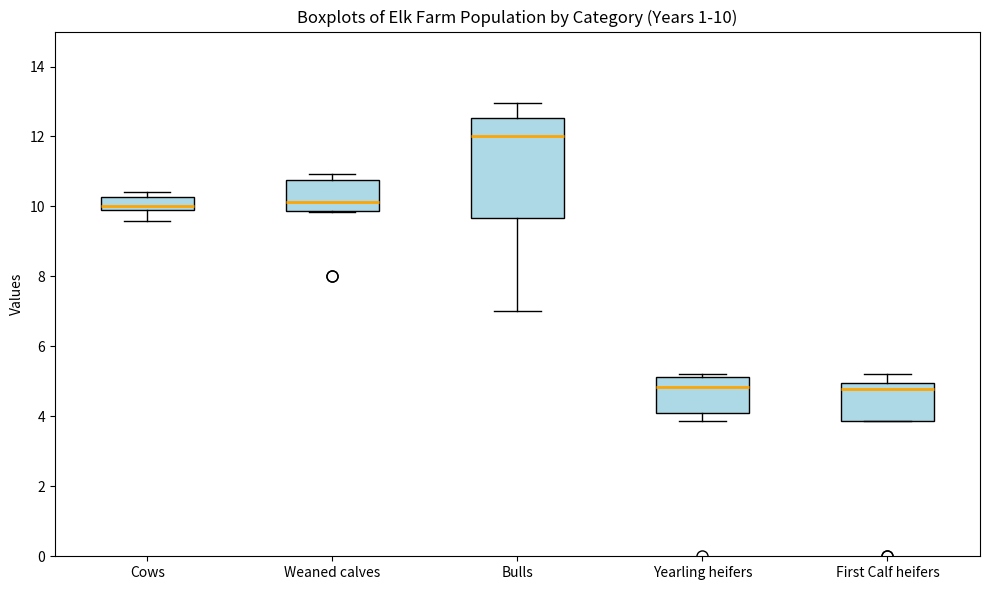

Comparing the boxes themselves (not the whiskers), which one is the tallest?

Bulls